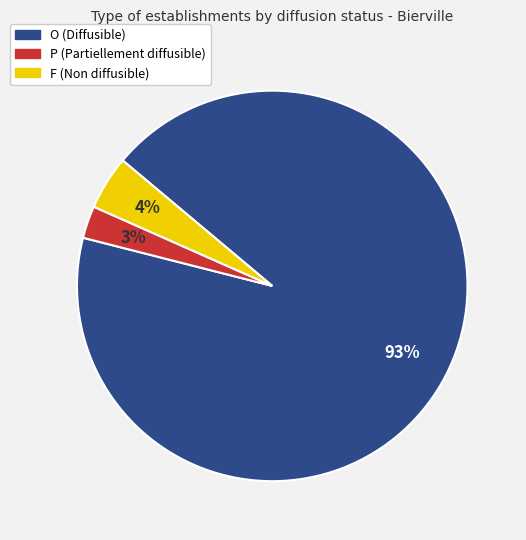

Does any single category account for the majority?

Yes